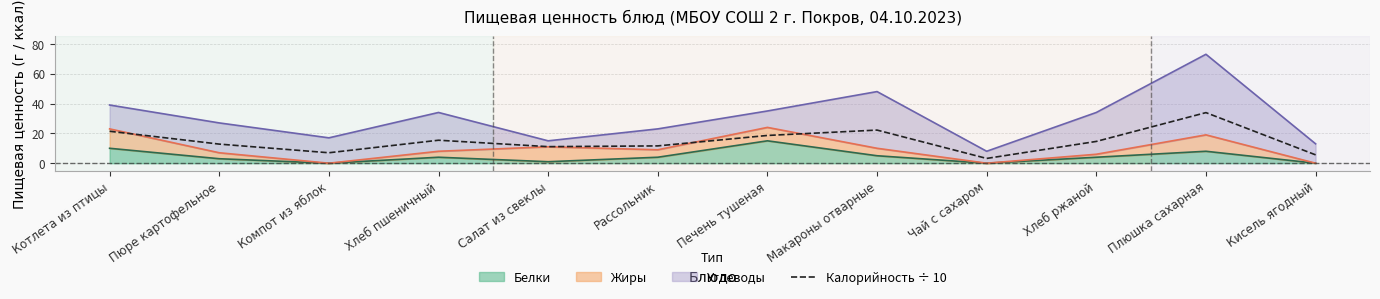

Reading right to left, what are all the values shown in this chart?

Кисель ягодный=5.6	Плюшка сахарная=33.9	Хлеб ржаной=14.6	Чай с сахаром=3.2	Макароны отварные=22.2	Печень тушеная=18.6	Рассольник=11.6	Салат из свеклы=11.1	Хлеб пшеничный=15.4	Компот из яблок=7.0	Пюре картофельное=12.8	Котлета из птицы=21.4